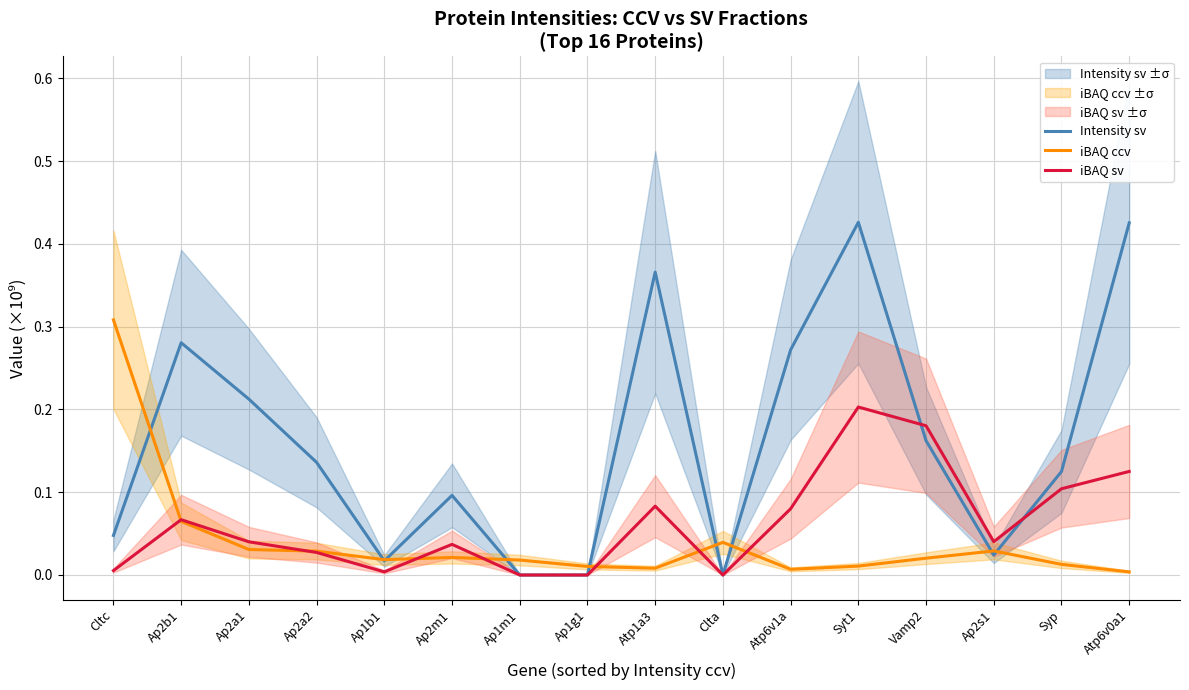

Reading left to right, list all the values displayed in this chart.

Intensity sv: Cltc=0.0	Ap2b1=0.3	Ap2a1=0.2	Ap2a2=0.1	Ap1b1=0.0	Ap2m1=0.1	Ap1m1=0.0	Ap1g1=0.0	Atp1a3=0.4	Clta=0.0	Atp6v1a=0.3	Syt1=0.4	Vamp2=0.2	Ap2s1=0.0	Syp=0.1	Atp6v0a1=0.4
iBAQ ccv: Cltc=0.3	Ap2b1=0.1	Ap2a1=0.0	Ap2a2=0.0	Ap1b1=0.0	Ap2m1=0.0	Ap1m1=0.0	Ap1g1=0.0	Atp1a3=0.0	Clta=0.0	Atp6v1a=0.0	Syt1=0.0	Vamp2=0.0	Ap2s1=0.0	Syp=0.0	Atp6v0a1=0.0
iBAQ sv: Cltc=0.0	Ap2b1=0.1	Ap2a1=0.0	Ap2a2=0.0	Ap1b1=0.0	Ap2m1=0.0	Ap1m1=0.0	Ap1g1=0.0	Atp1a3=0.1	Clta=0.0	Atp6v1a=0.1	Syt1=0.2	Vamp2=0.2	Ap2s1=0.0	Syp=0.1	Atp6v0a1=0.1